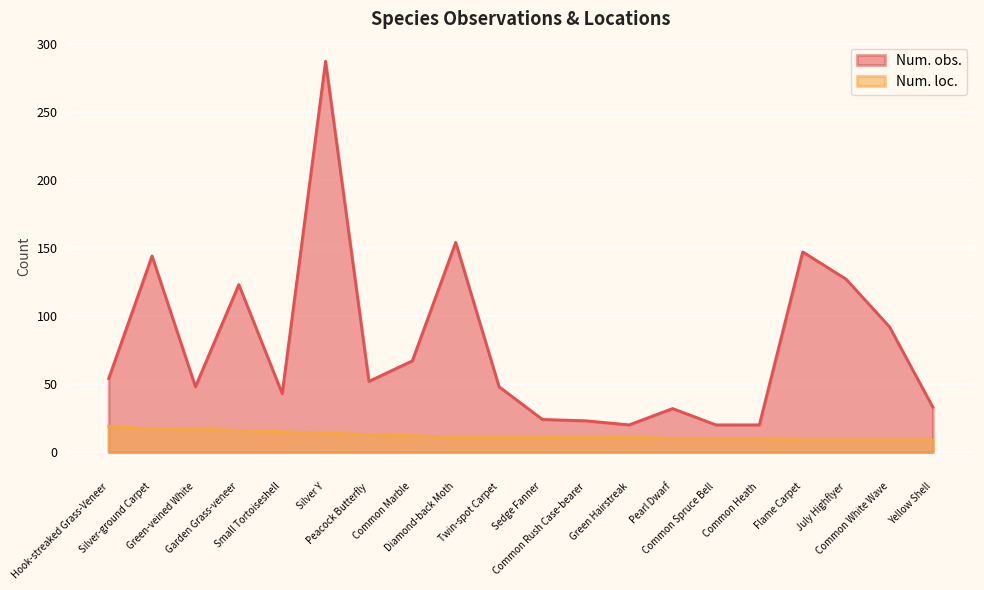

What is the value of the Num. obs. point at the 6th from the left?

287